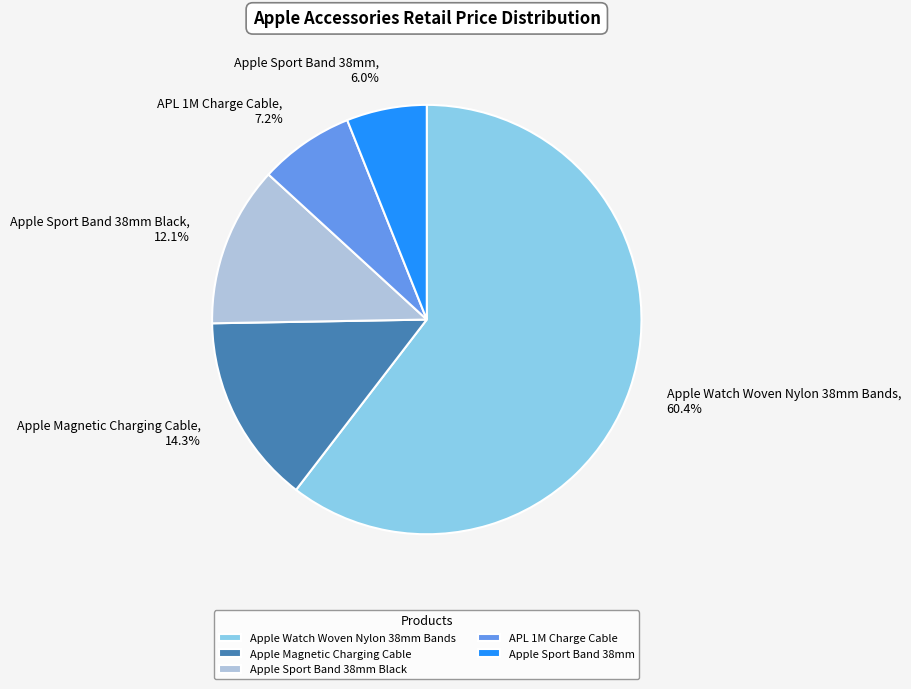

Is it true that Apple Sport Band 38mm is 6% of the pie?

True